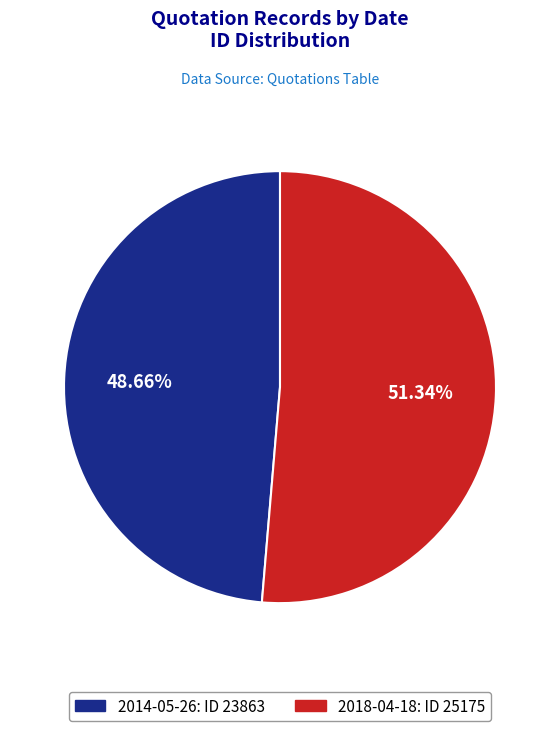

Rank the categories by value from highest to lowest.

2018-04-18, 2014-05-26